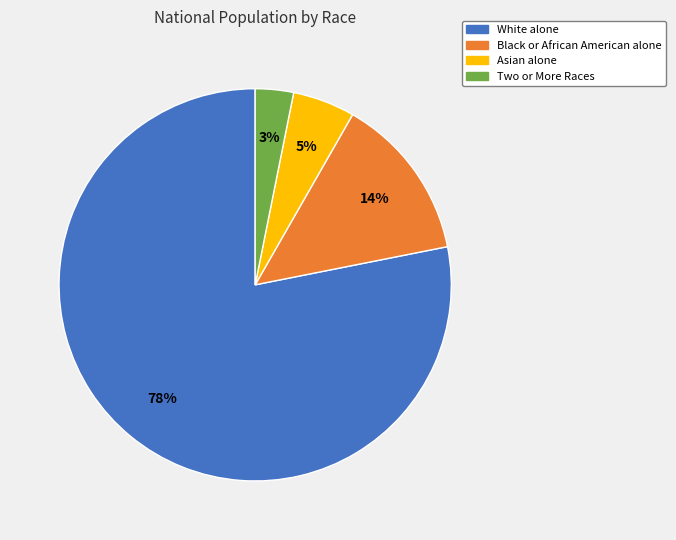

Combined, do Asian alone and Black or African American alone account for over 50%?

No